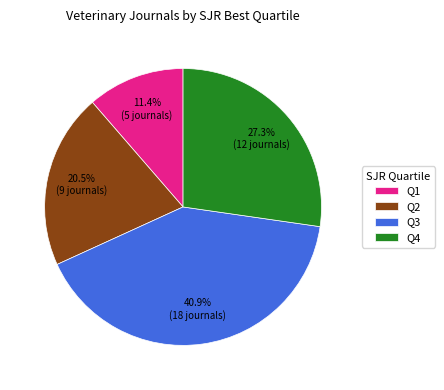

Between Q3 and Q1, which is larger?

Q3